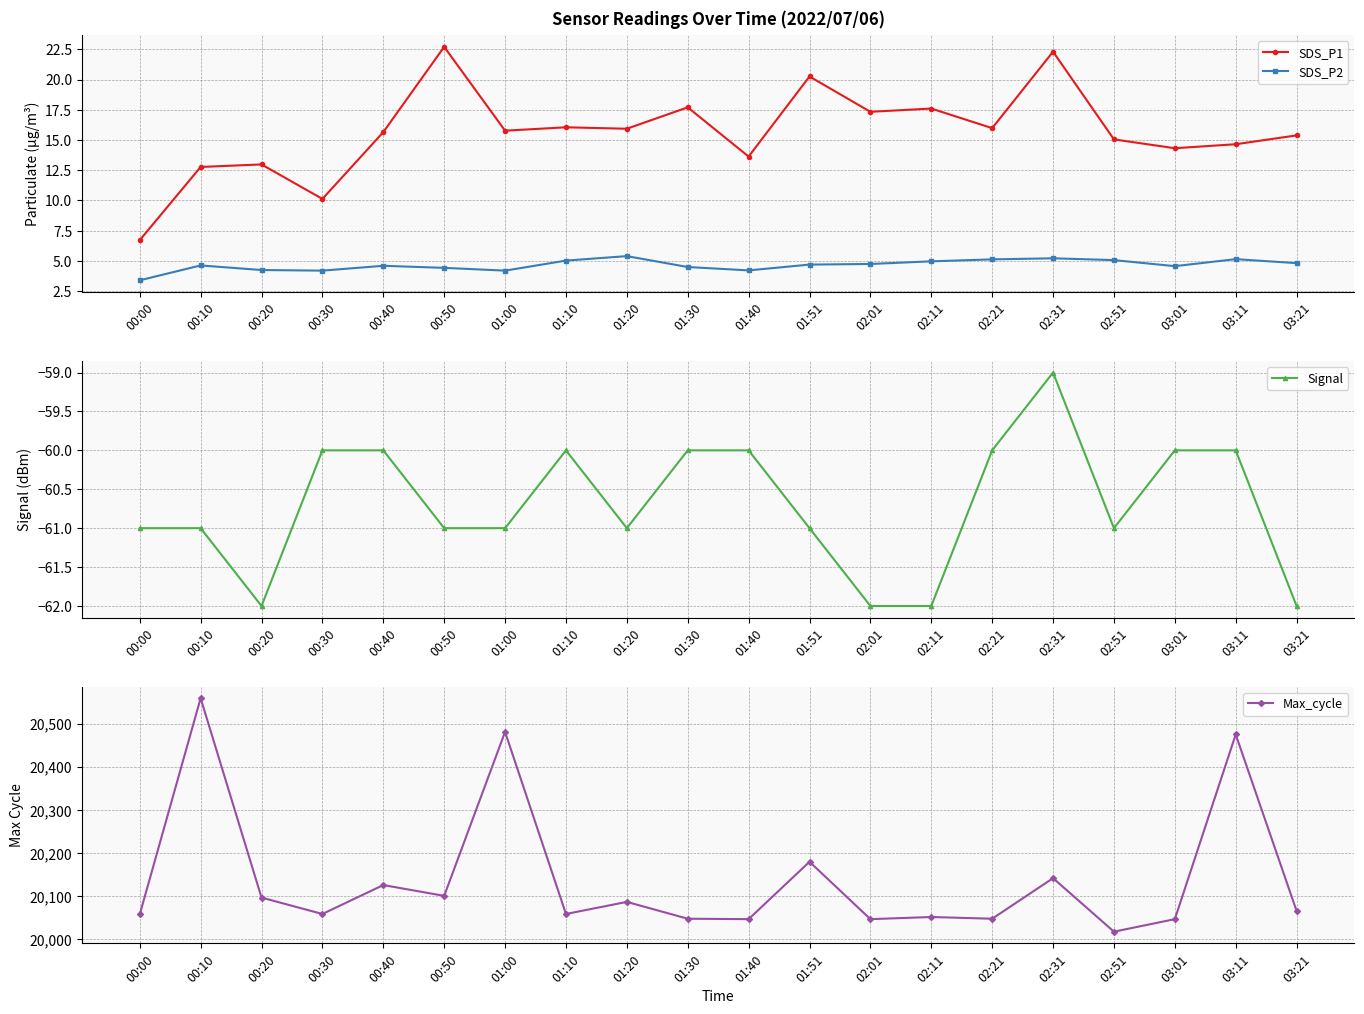

At which category is the sum across all series the highest?

00:10